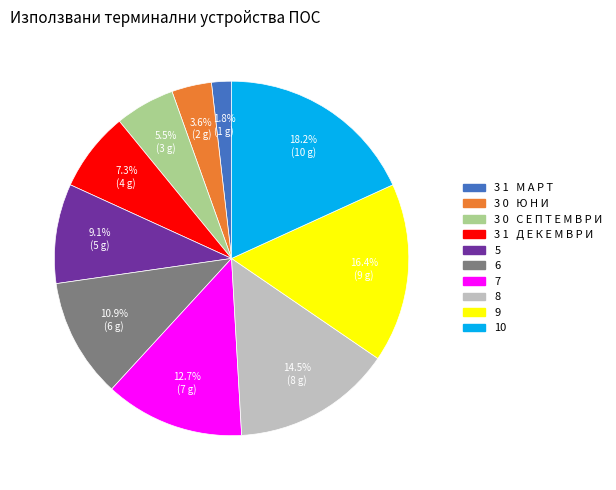

Which category has the smallest portion of the pie?

3 1 М А Р Т